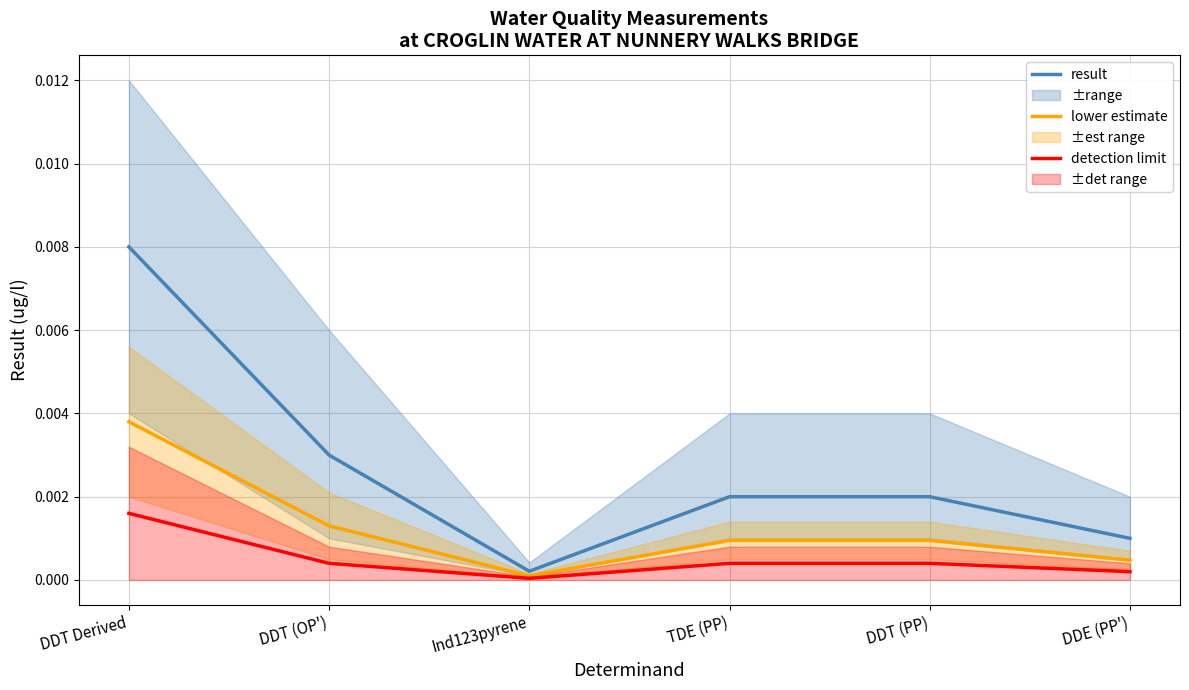

Is it true that lower estimate equals 0.0 at DDT Derived?

True